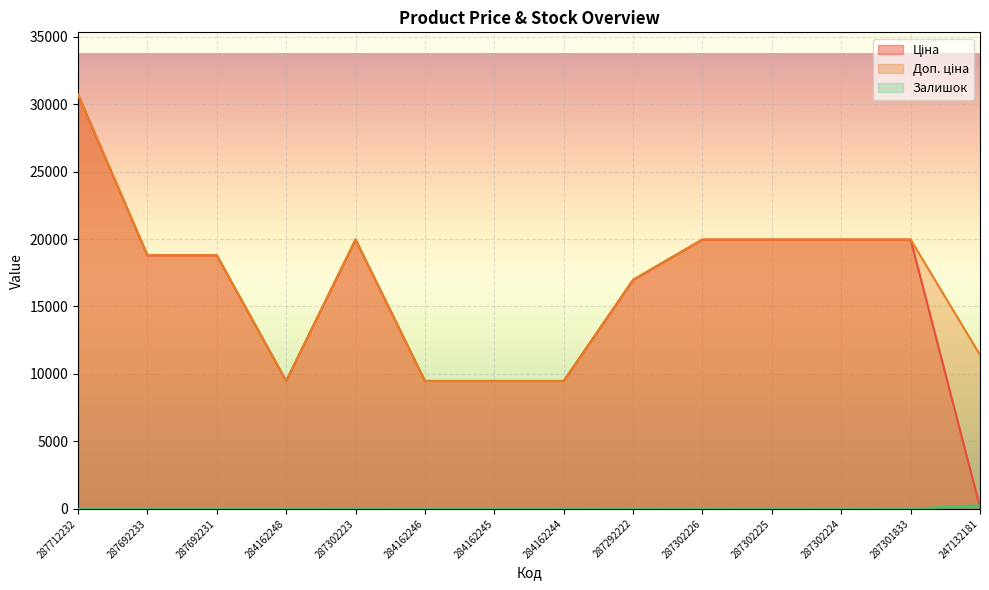

At which category is the sum across all series the highest?

287712232